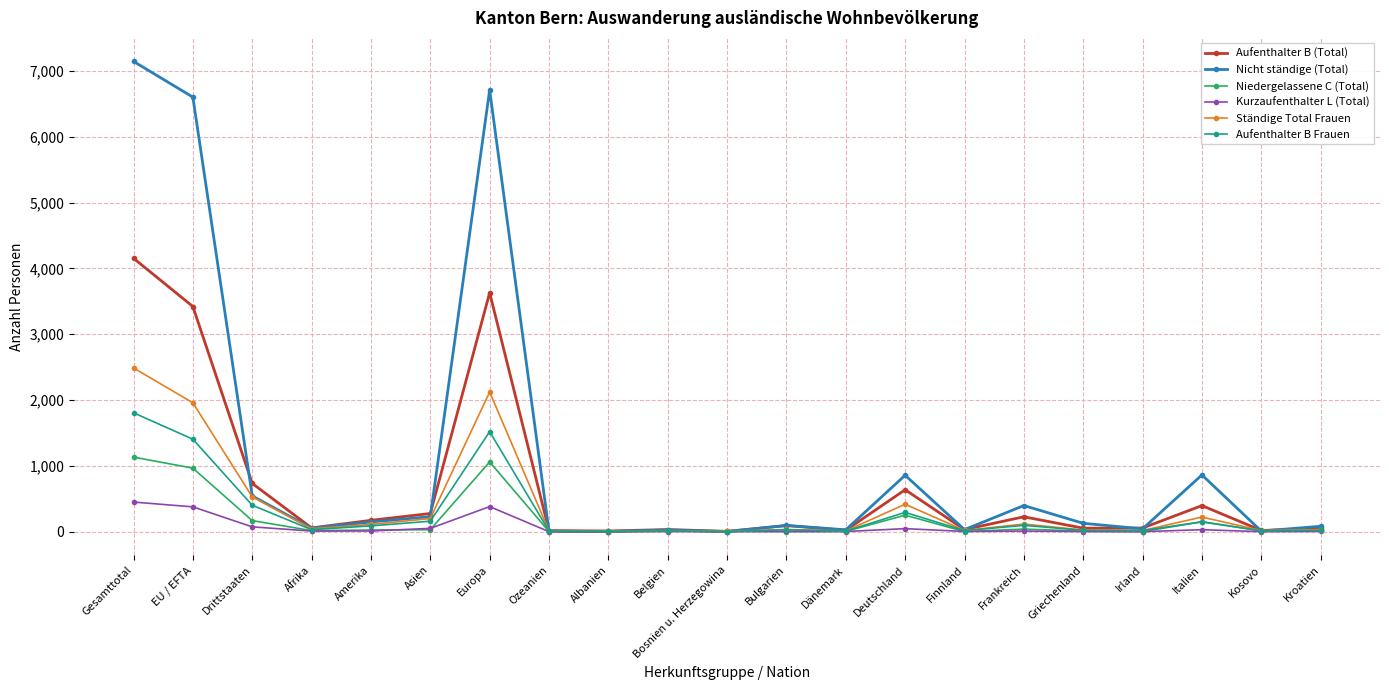

True or false: Ständige Total Frauen has more than 1 points higher than both neighbors.

True